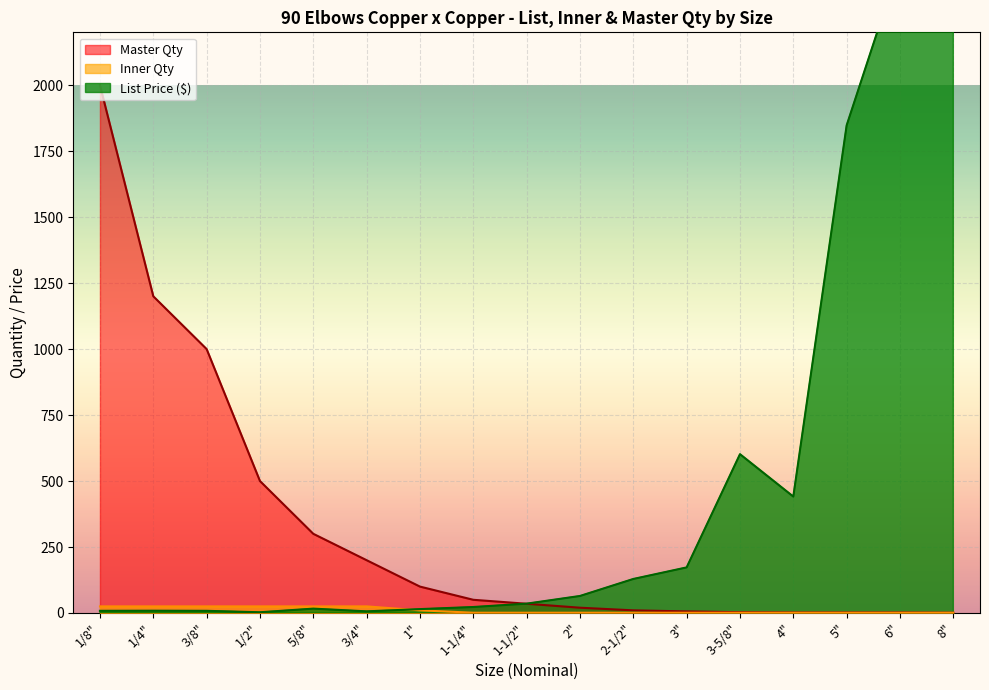

Count the number of data series in this chart.

3